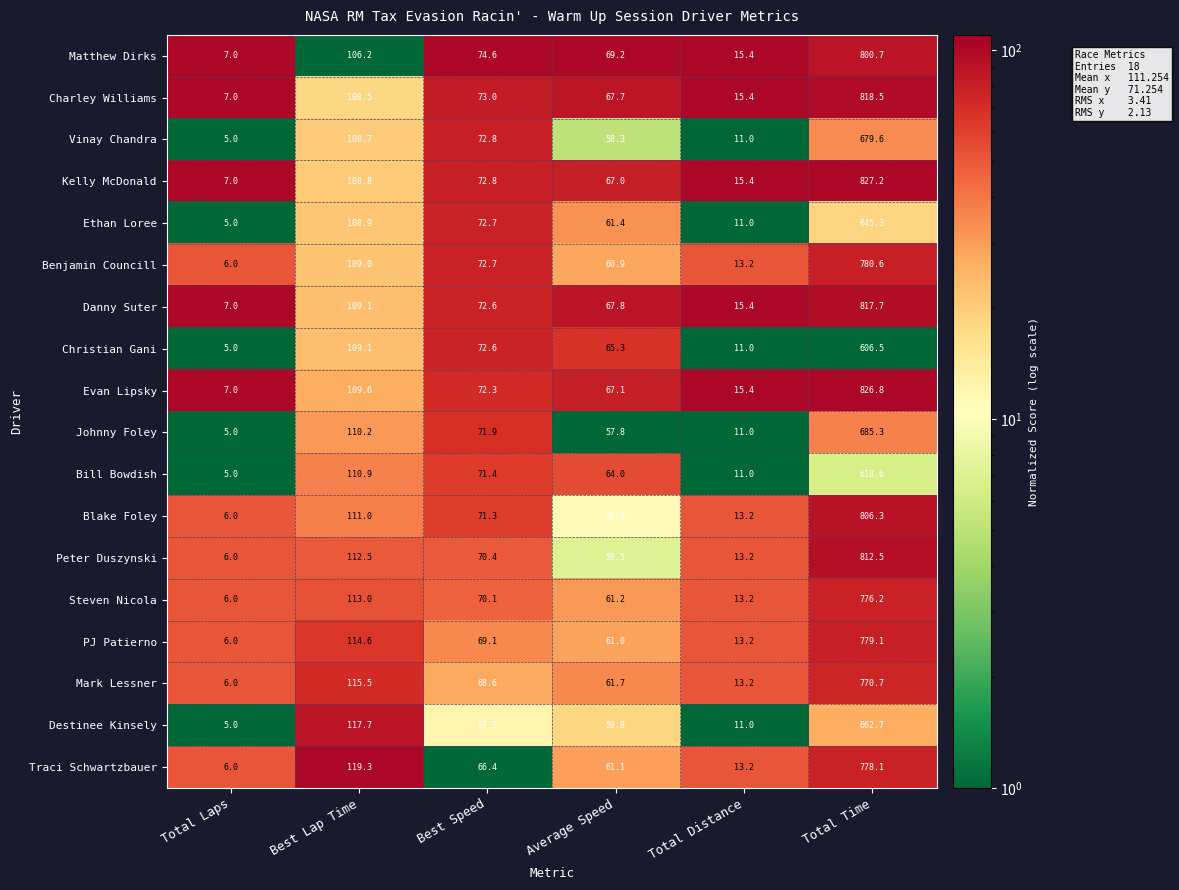

The value of Charley Williams at Average Speed is 107.6. True or false?

False